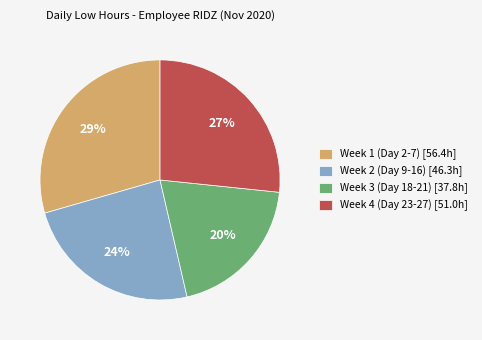

Count the number of slices in the pie.

4